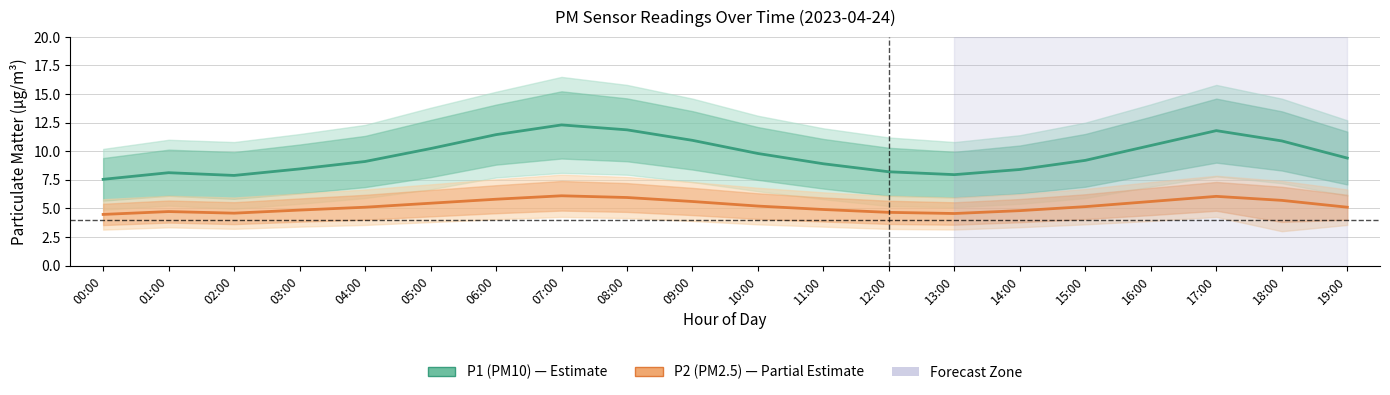

At how many categories does at least one series exceed 5?

20